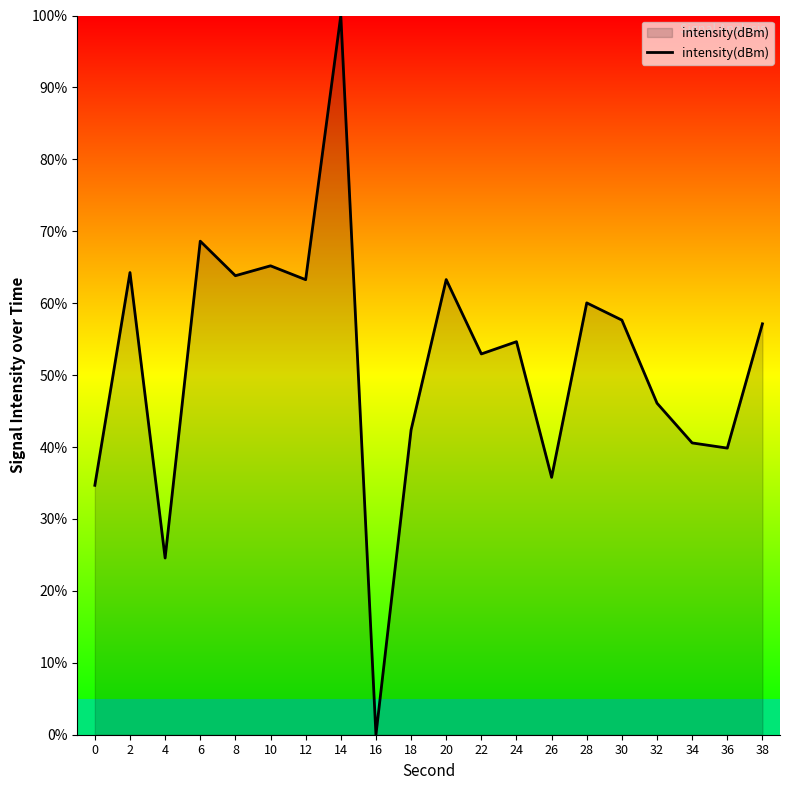

The value at 6 is 34.7. True or false?

False